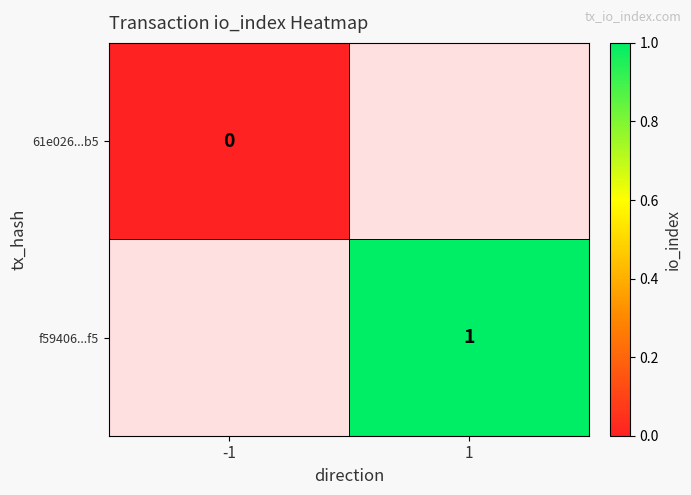

Which category has the highest value across all series?

1